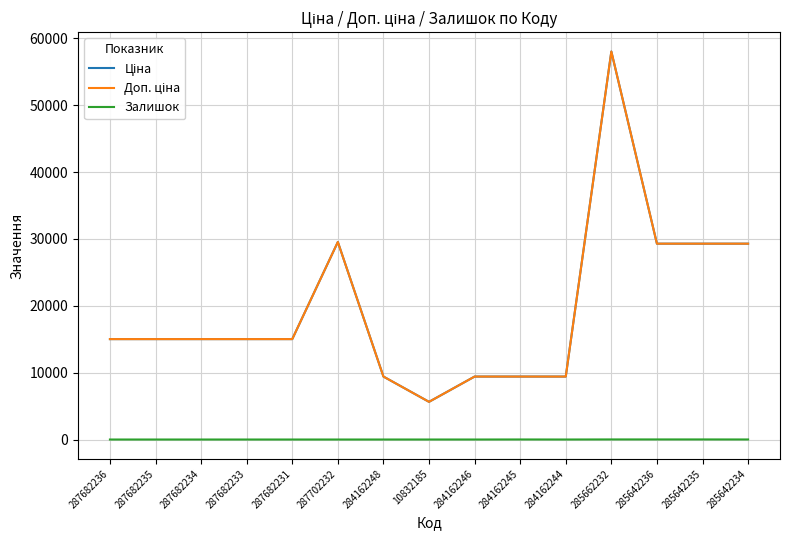

Does the chart have visible grid lines?

Yes